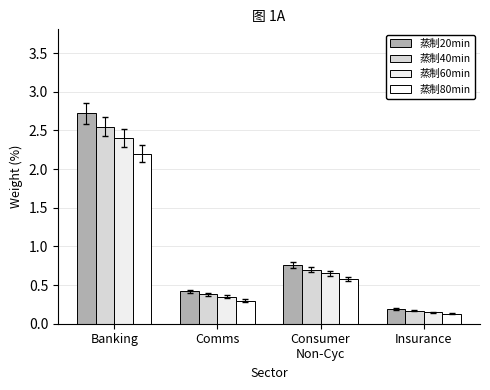

At which category does the chart reach its peak across all series?

Banking